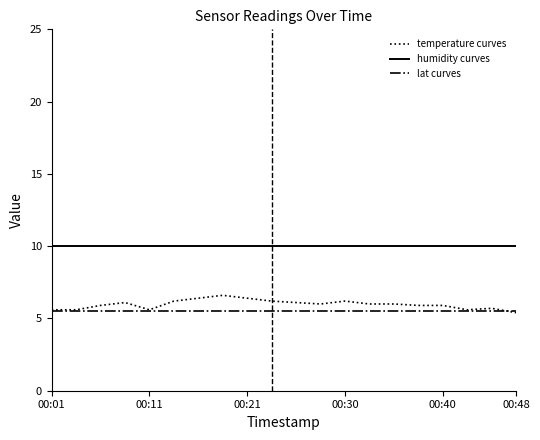

Rank the series by their maximum value, from lowest to highest.

lat curves, temperature curves, humidity curves